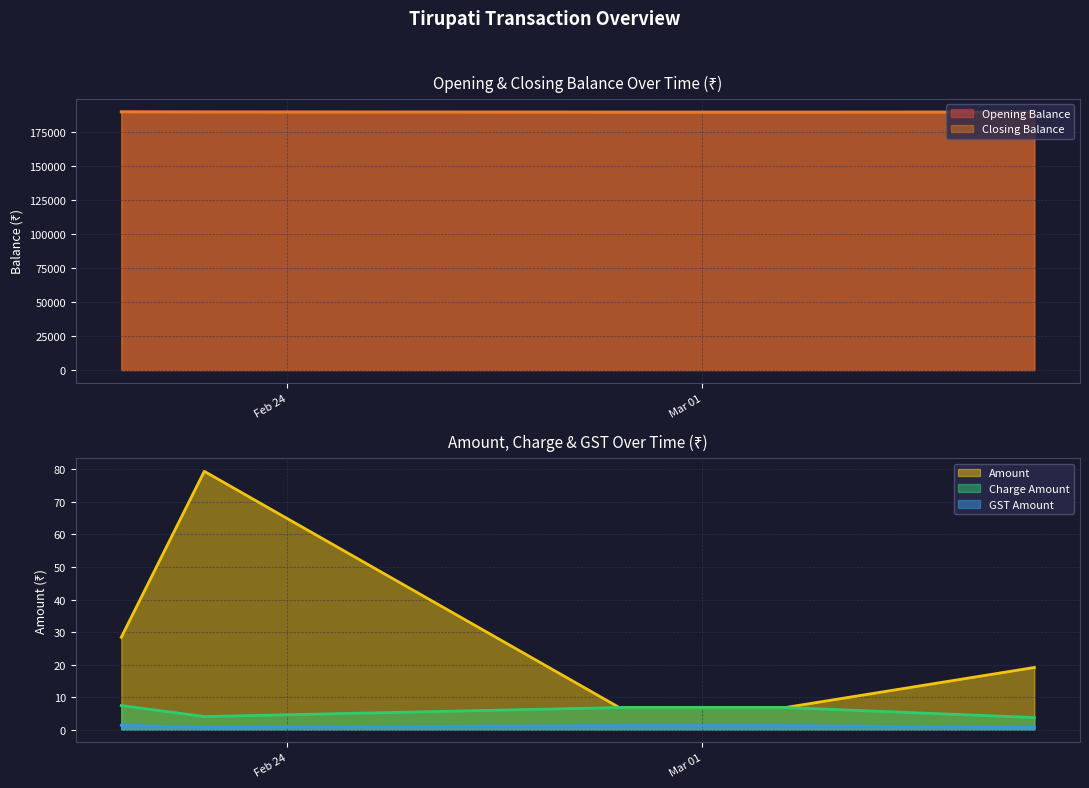

What is the total value across all series at 4?

379370.1